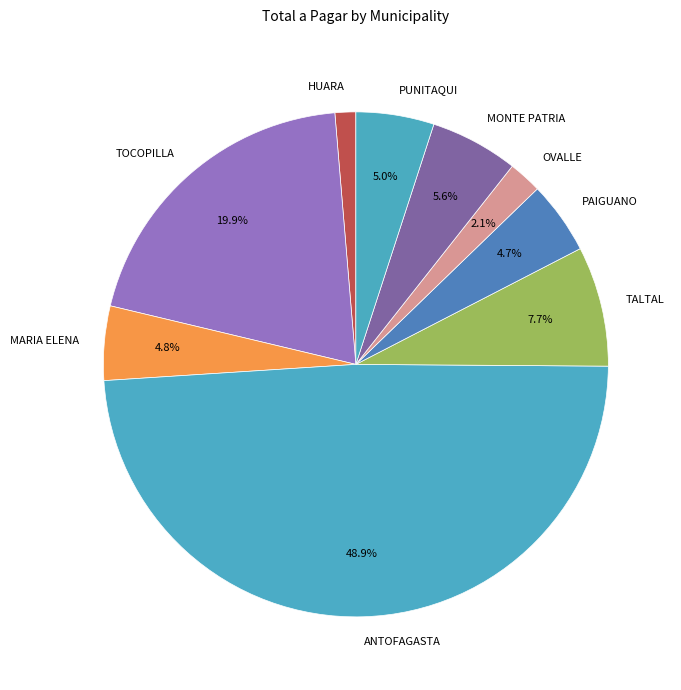

What is the smallest slice in the pie chart?

HUARA